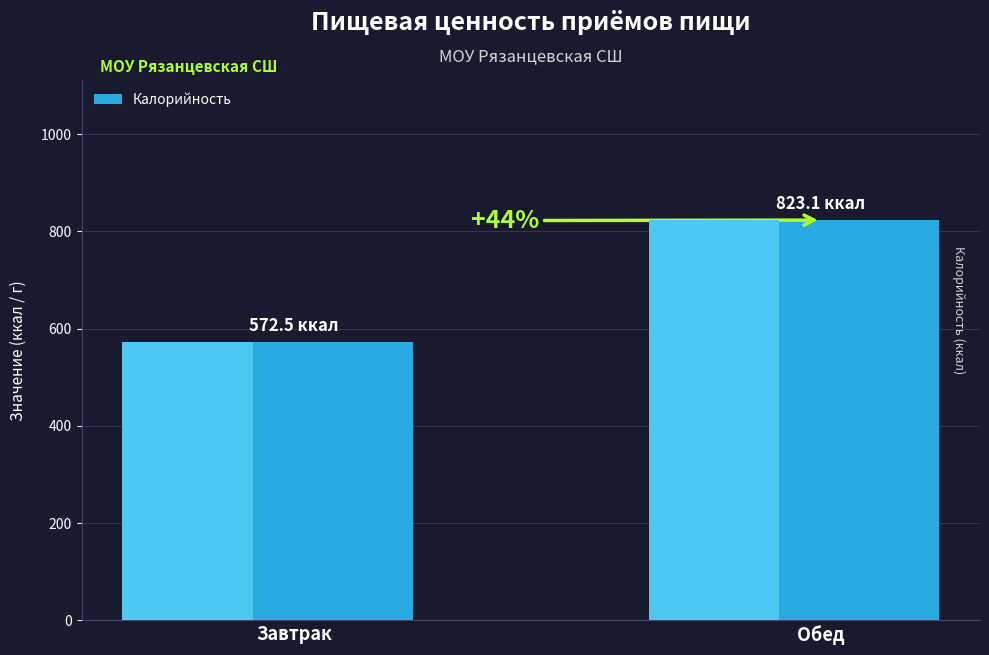

Approximately how many times larger is the value at Завтрак compared to Обед?

0.7